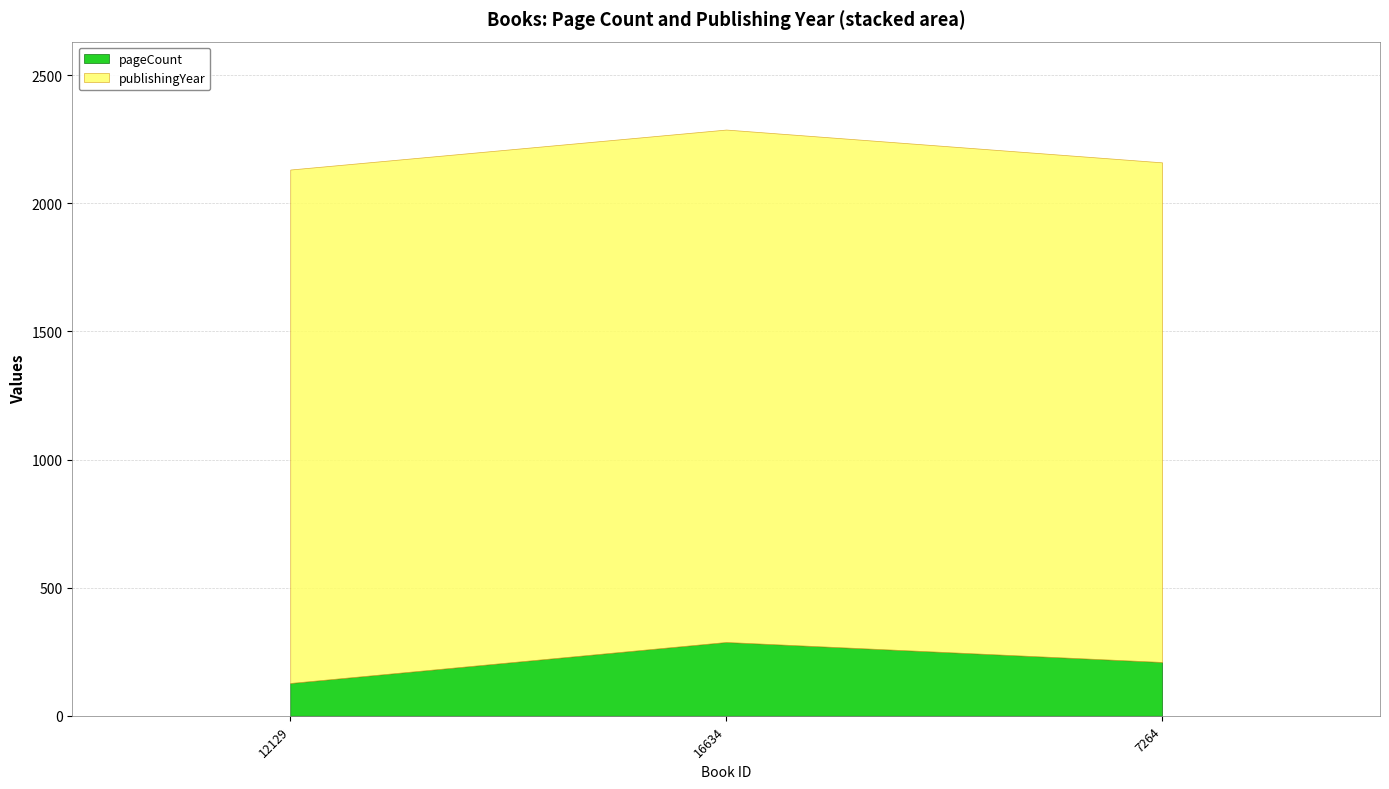

What position from the right is 16634?

2